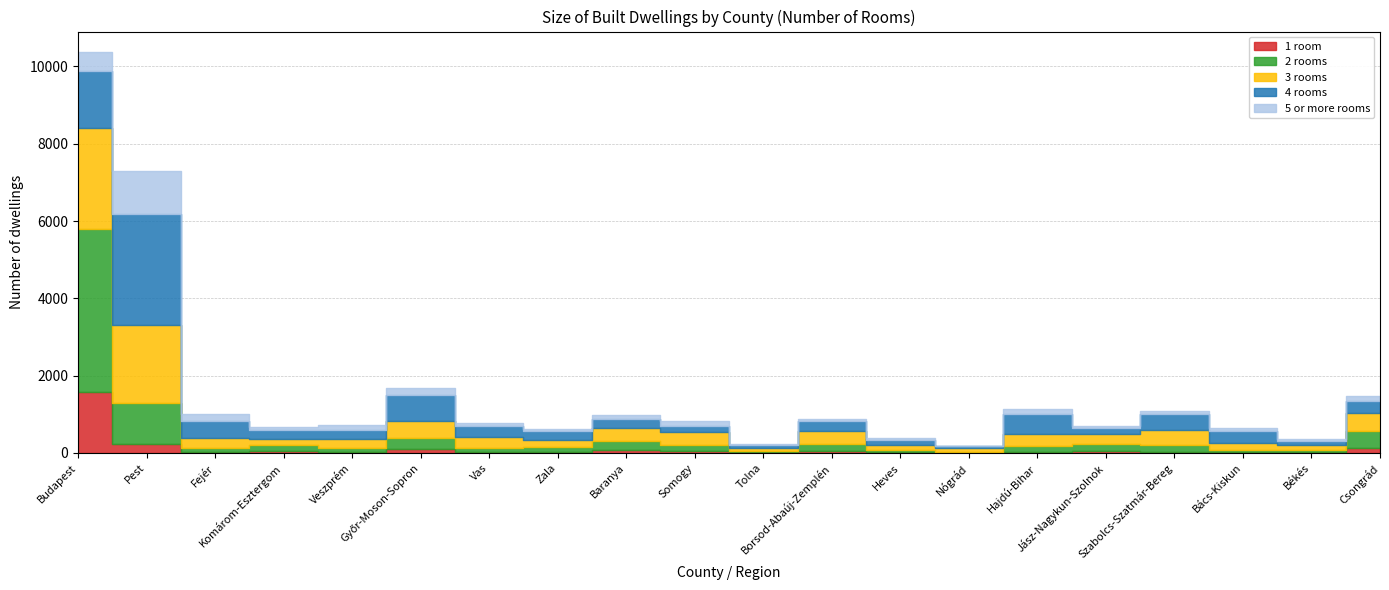

What is the label of the 6th point from the right?

Hajdú-Bihar